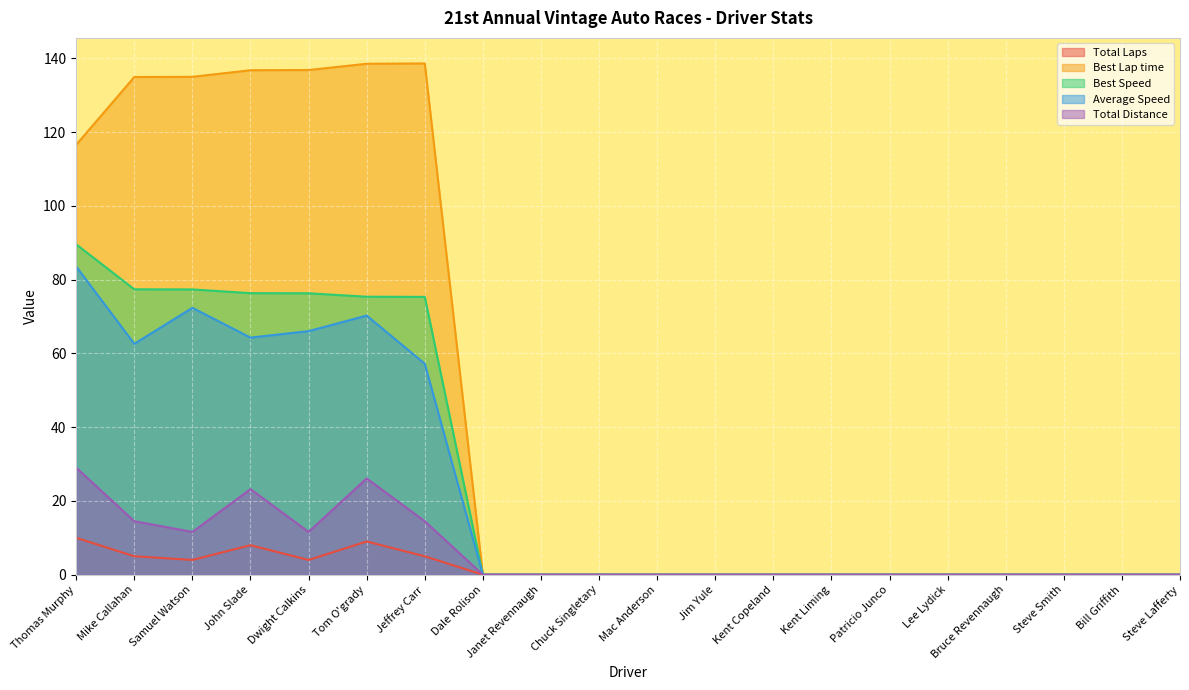

True or false: Total Distance has a value of 0.0 at Kent Liming.

True